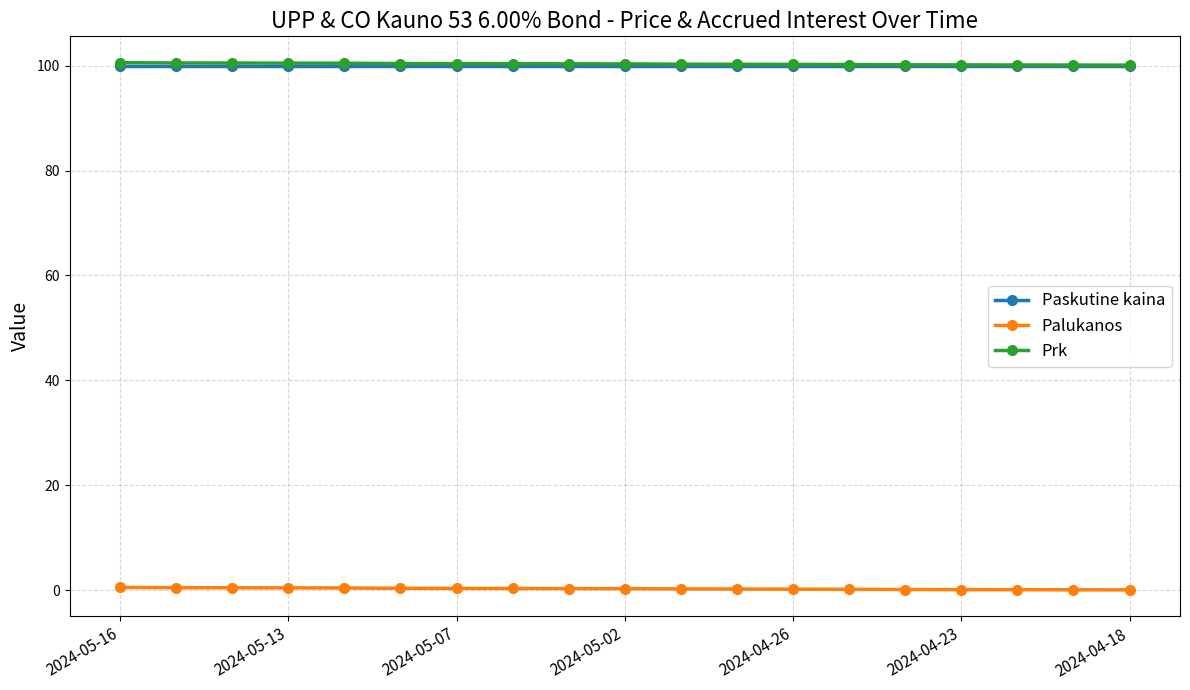

True or false: Palukanos and Prk intersect in this chart.

False